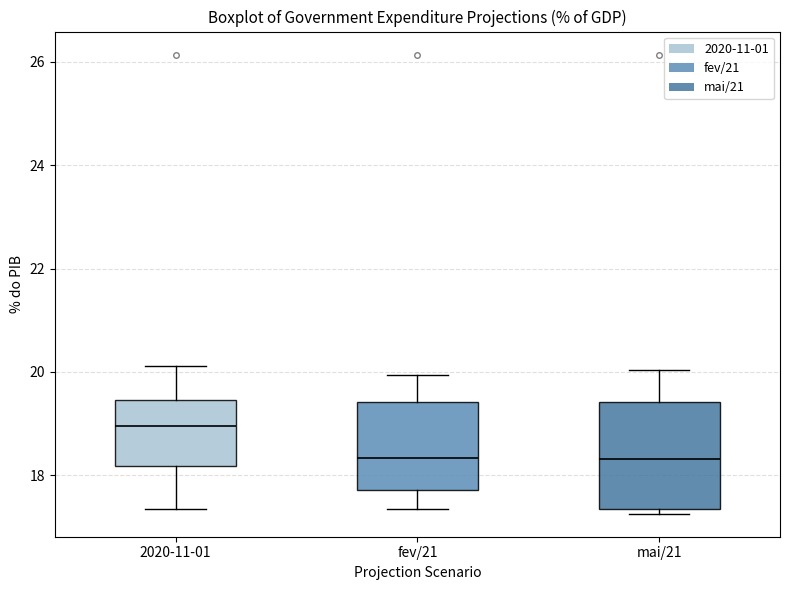

Reading left to right, transcribe this box plot: for each box, give where its median line is, the range the box spans, and where its two whiskers end, as read against the y-axis. The values are not printed on the chart, so give them approximately, as read against the axis.

2020-11-01: median 19.0, box 18.2 to 19.4, whiskers 17.4 to 20.2
fev/21: median 18.4, box 17.8 to 19.4, whiskers 17.4 to 20.0
mai/21: median 18.4, box 17.4 to 19.4, whiskers 17.2 to 20.0